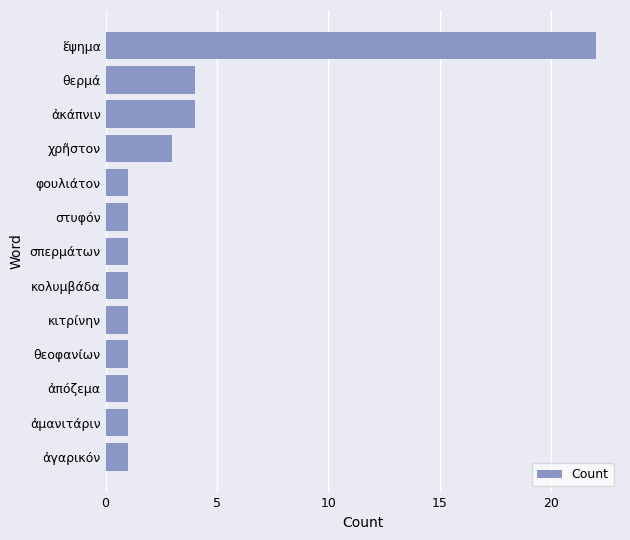

True or false: the data shows 0 at φουλιάτον.

False